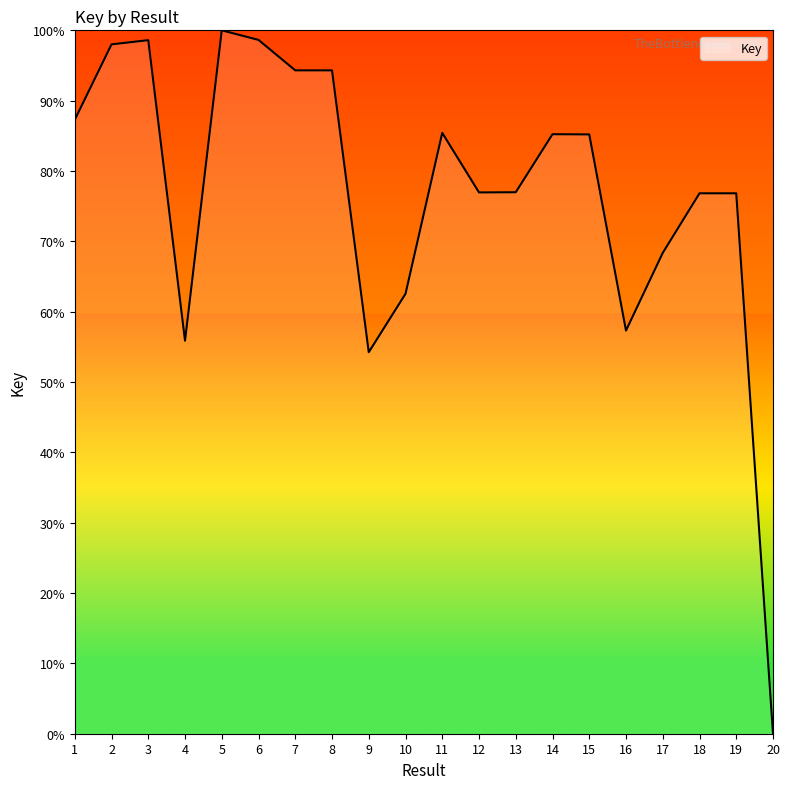

What is the change in value from 11 to 17?

-17.1